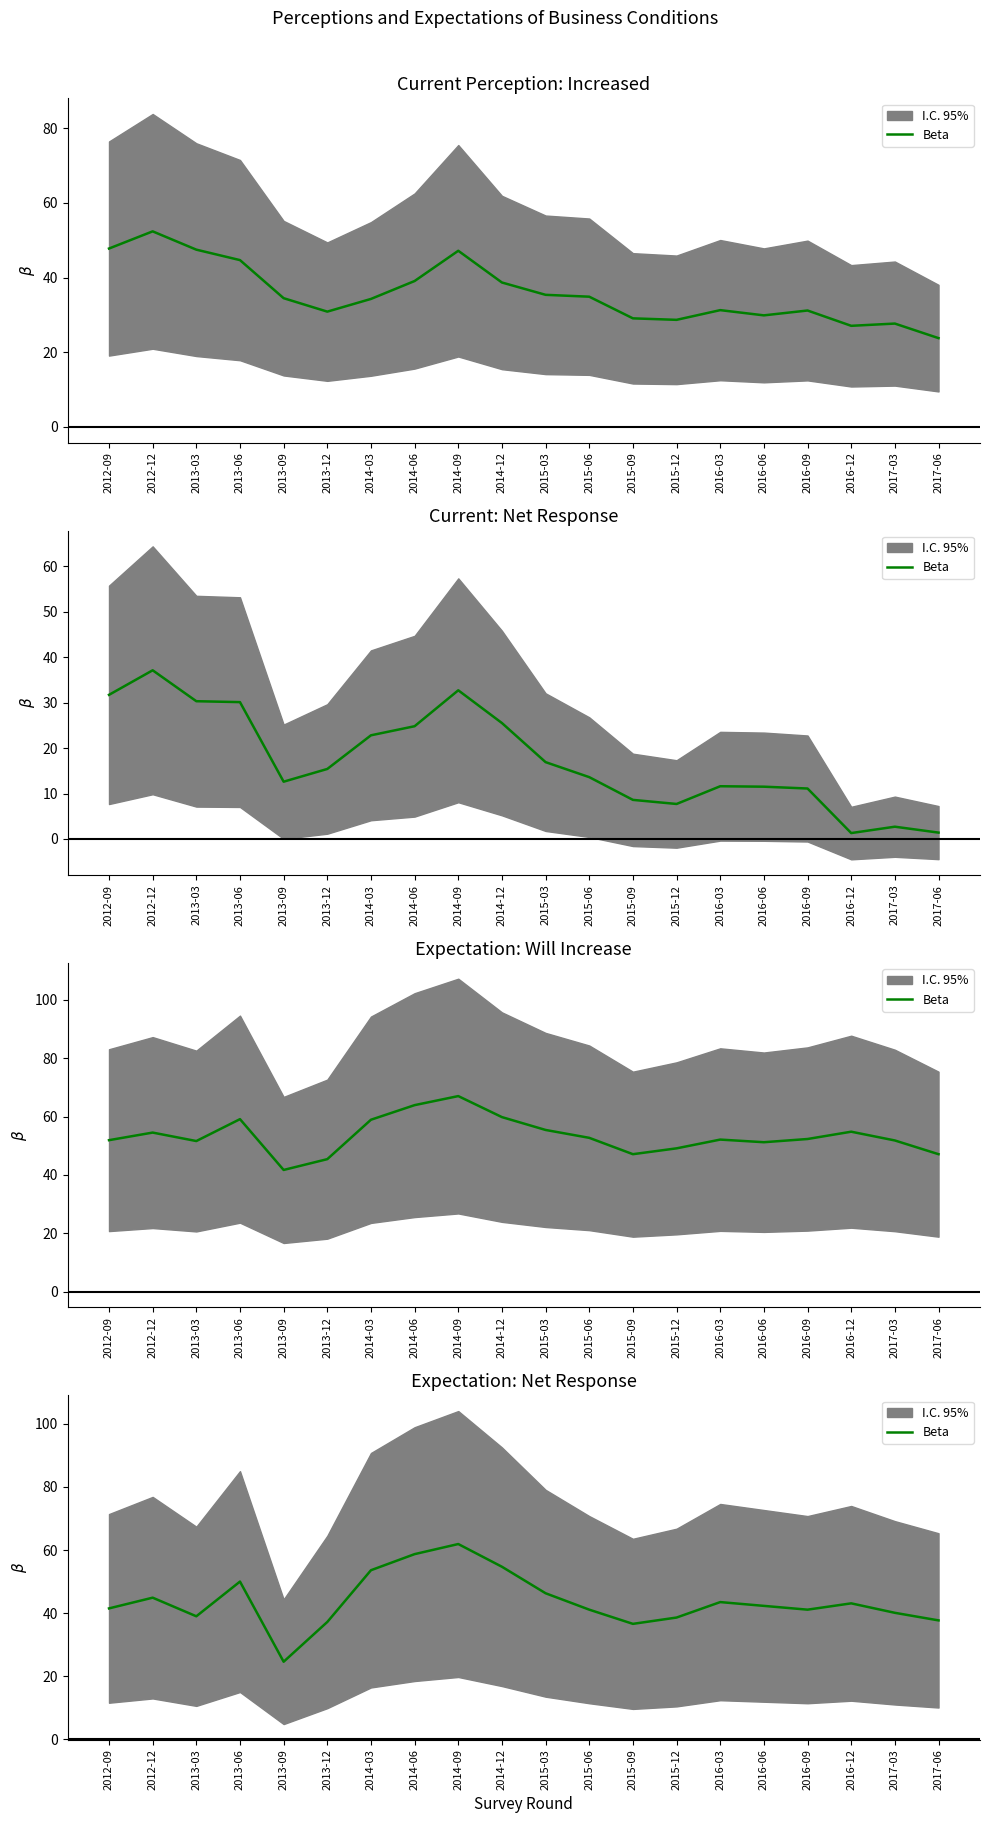

What is the difference between the values at 2013-09 and 2015-09?

12.0